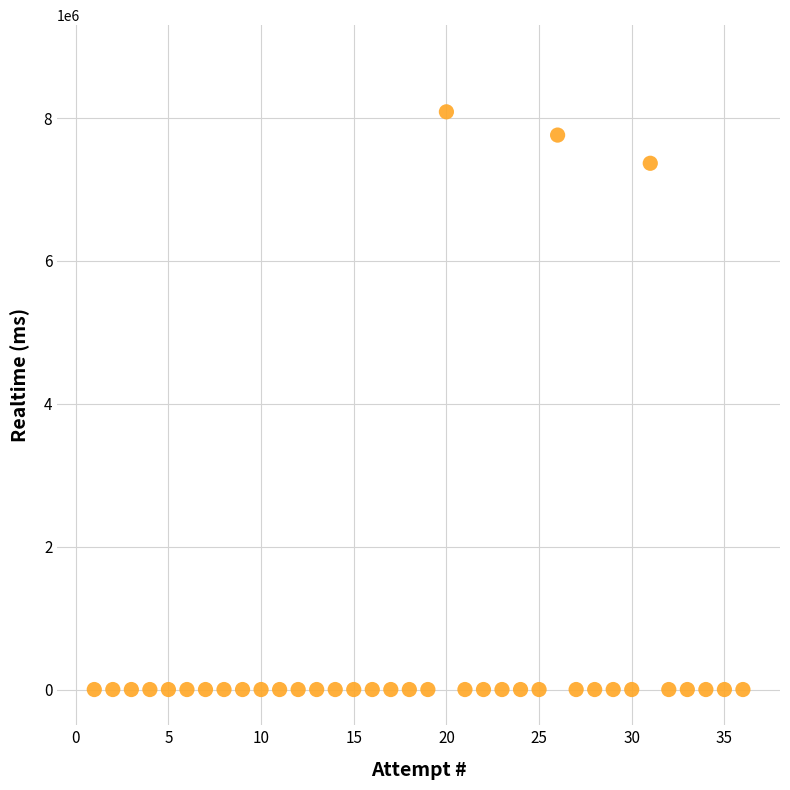

What Y value in the scatter plot is closest to 4043331?

7366408